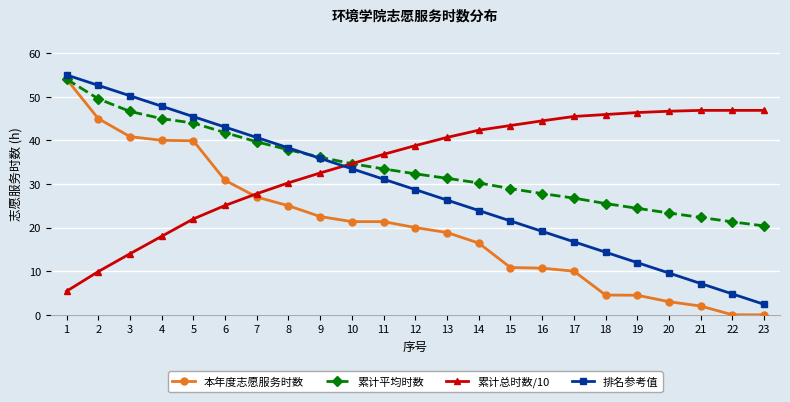

True or false: 本年度志愿服务时数 and 累计总时数/10 cross at least once.

True